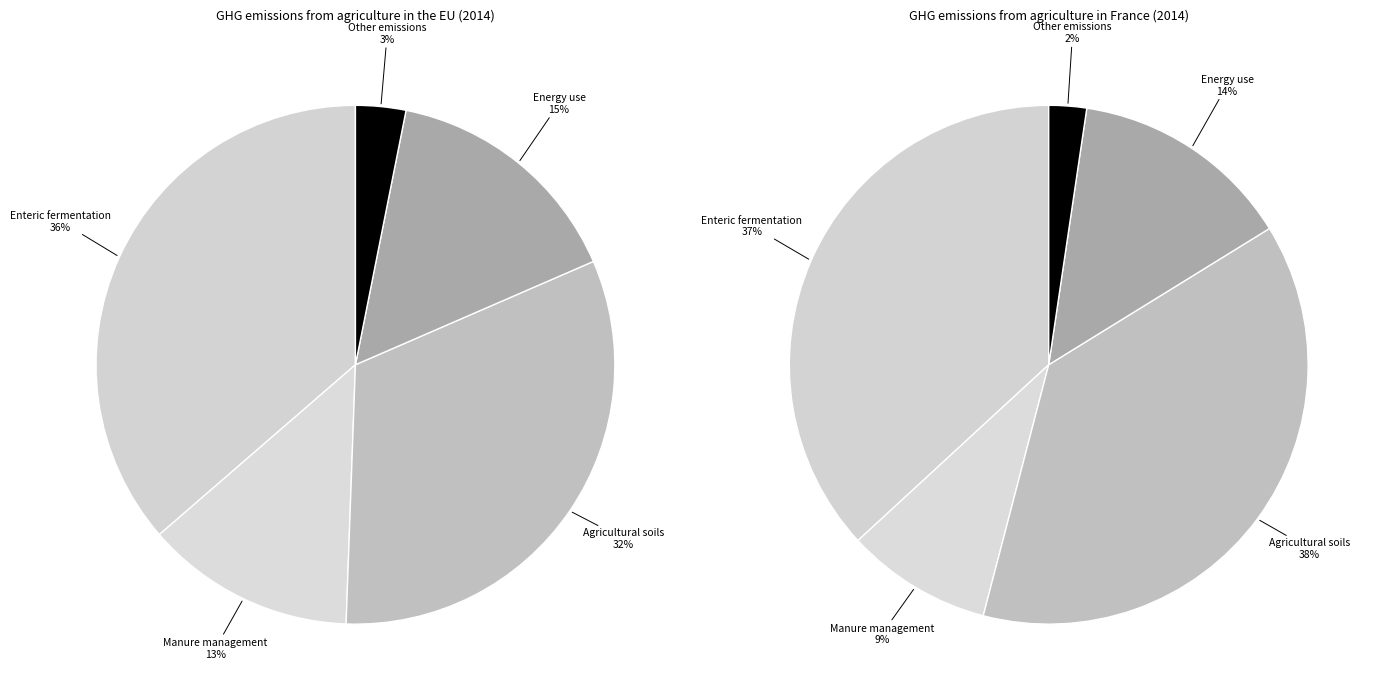

Is Manure management the majority of the pie?

No